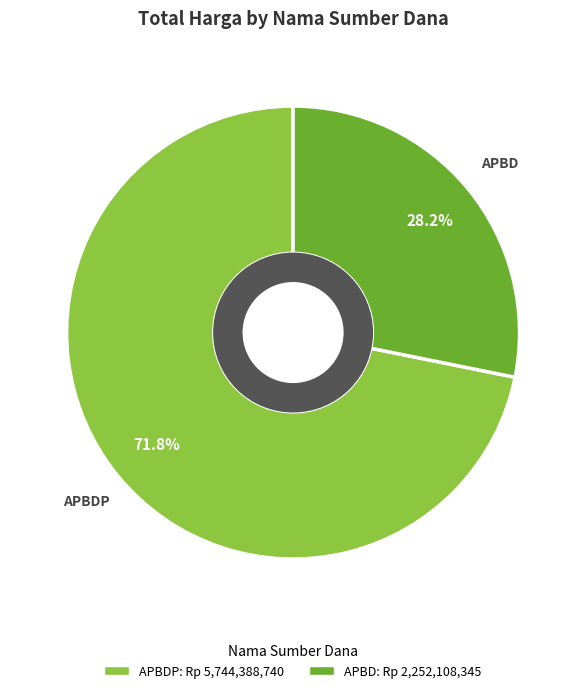

Which has a higher value, APBD or APBDP?

APBDP